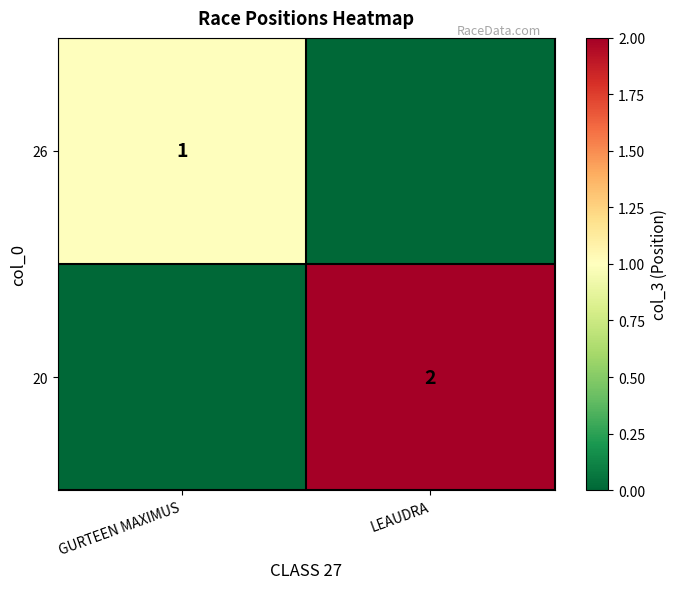

True or false: 20 has a value of 2 at LEAUDRA.

True